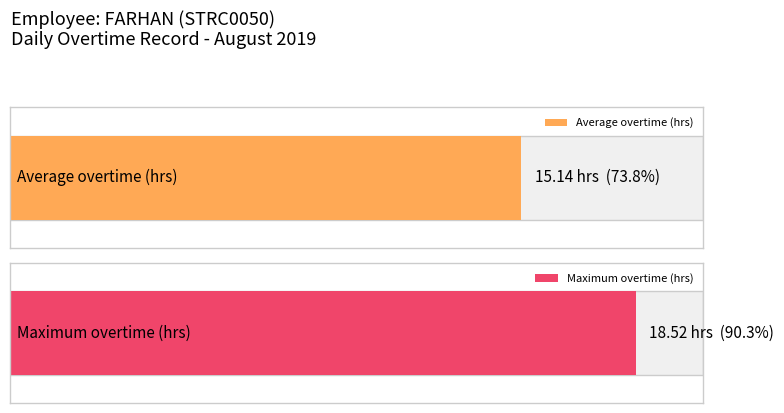

Count the number of data series in this chart.

2